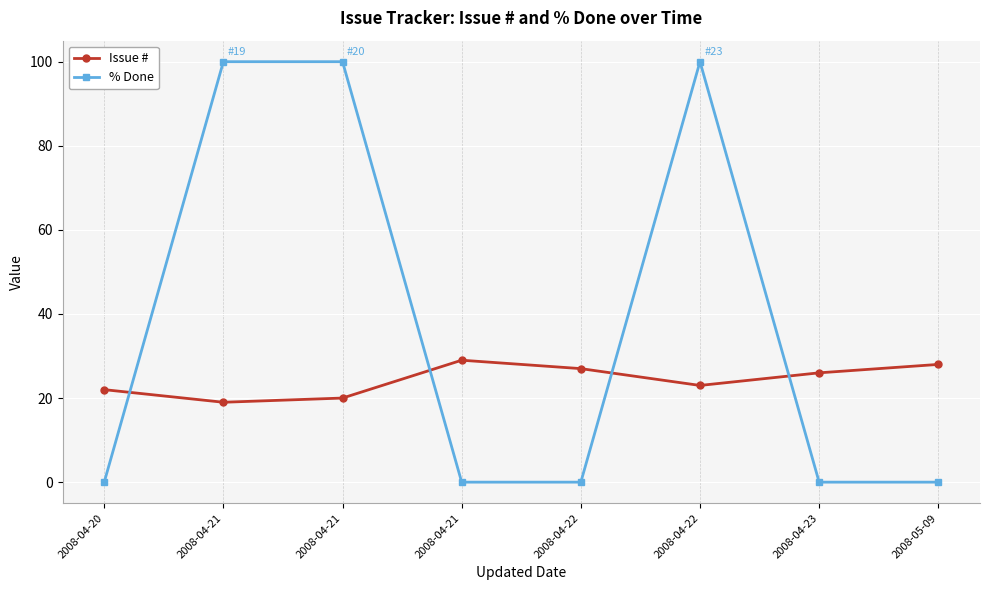

At which category does Issue # reach its first local valley?

2008-04-21